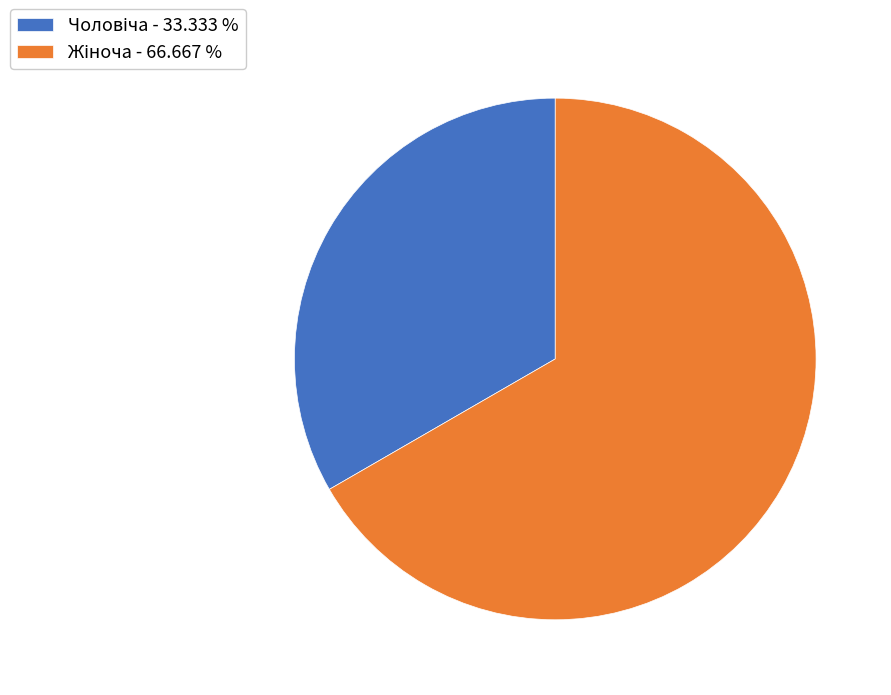

How many segments does this pie chart have?

2